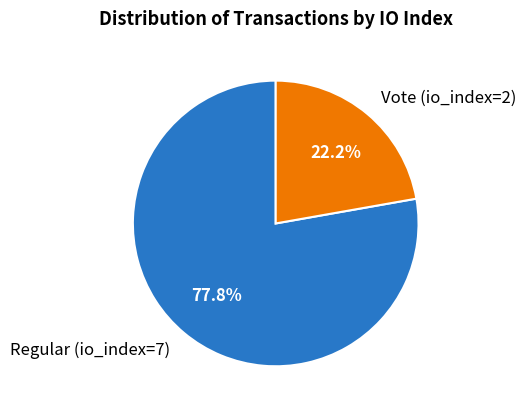

Is it true that Regular (io_index=7) is 78% of the pie?

True